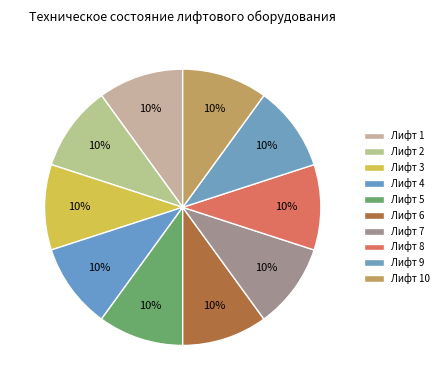

How many segments does this pie chart have?

10